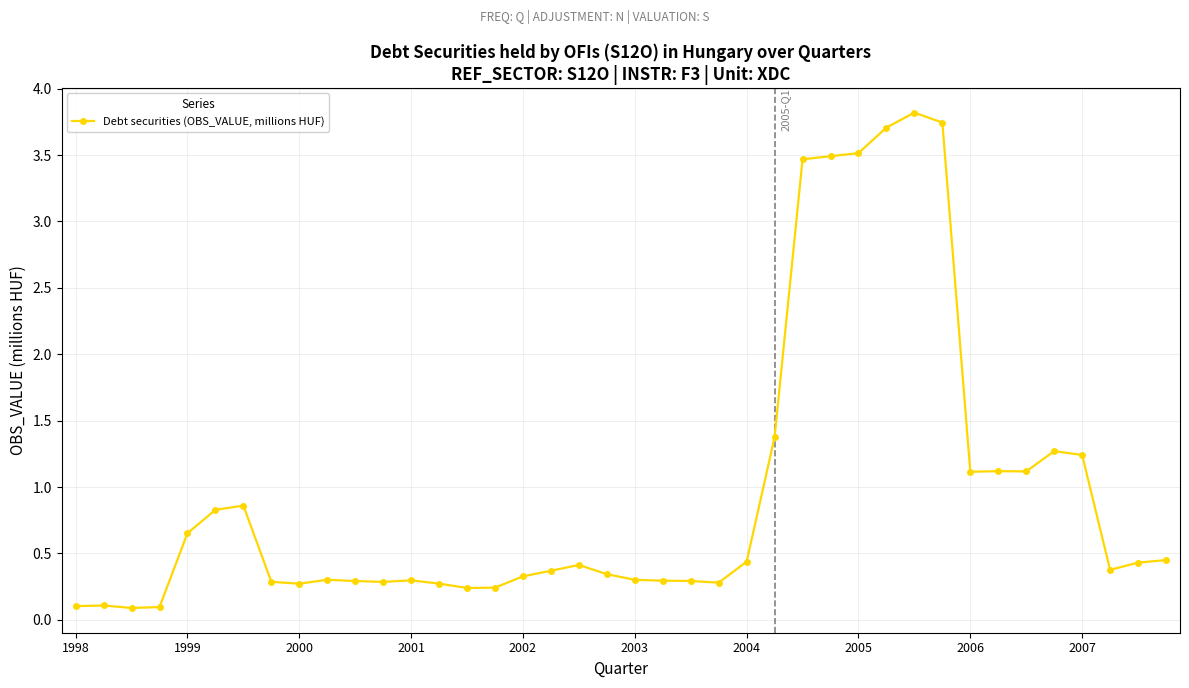

What is the greatest value displayed?

3.8